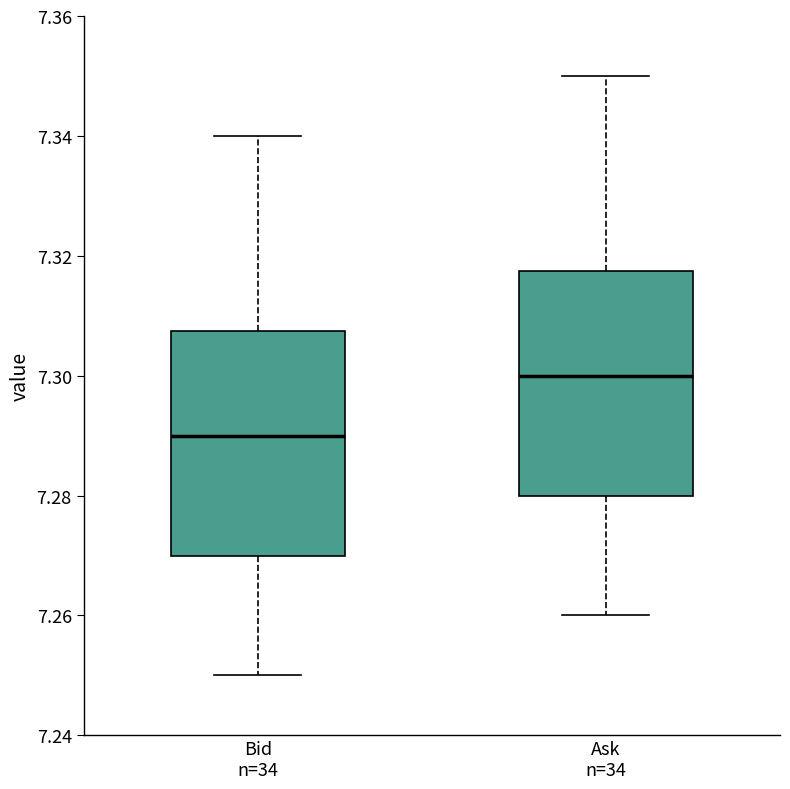

Which box's median line is the highest?

Ask n=34